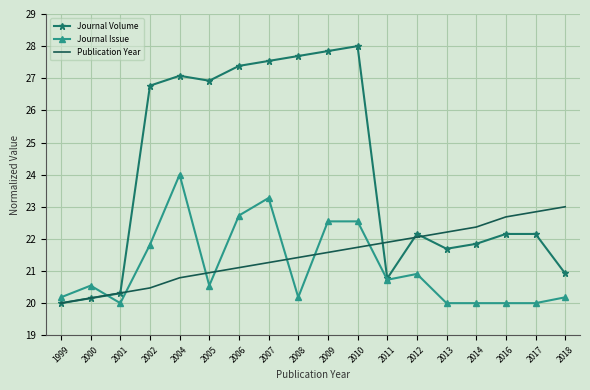

What is the sum of the Journal Issue values at 2007 and 2008?

43.5